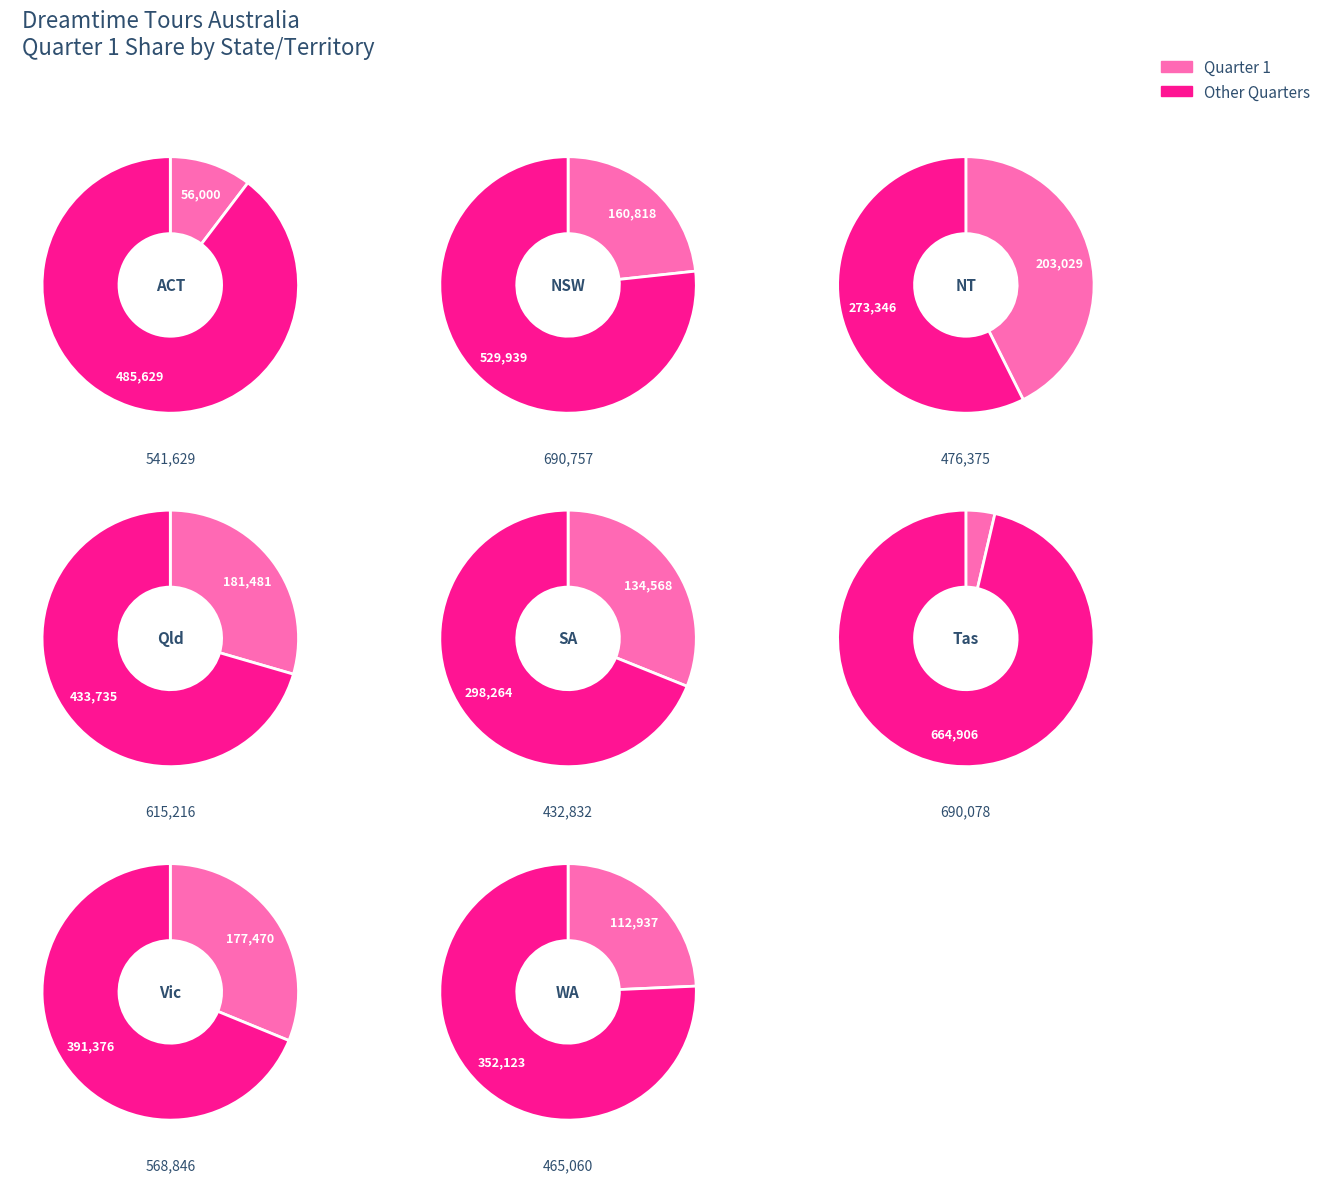

How many segments does this pie chart have?

8